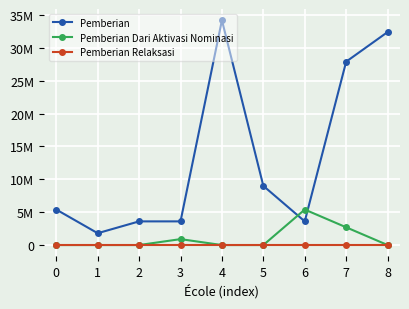

What are all the series names shown in the legend?

Pemberian, Pemberian Dari Aktivasi Nominasi, Pemberian Relaksasi